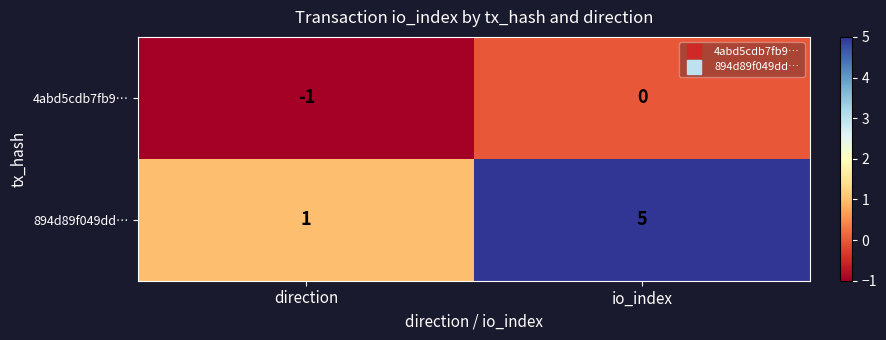

Which series has the widest spread of values?

894d89f049dd…